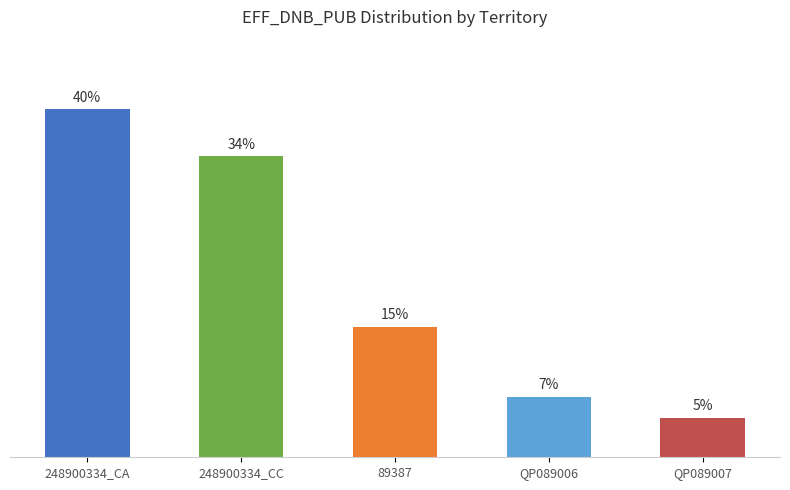

What is the sum of all values?

100.0